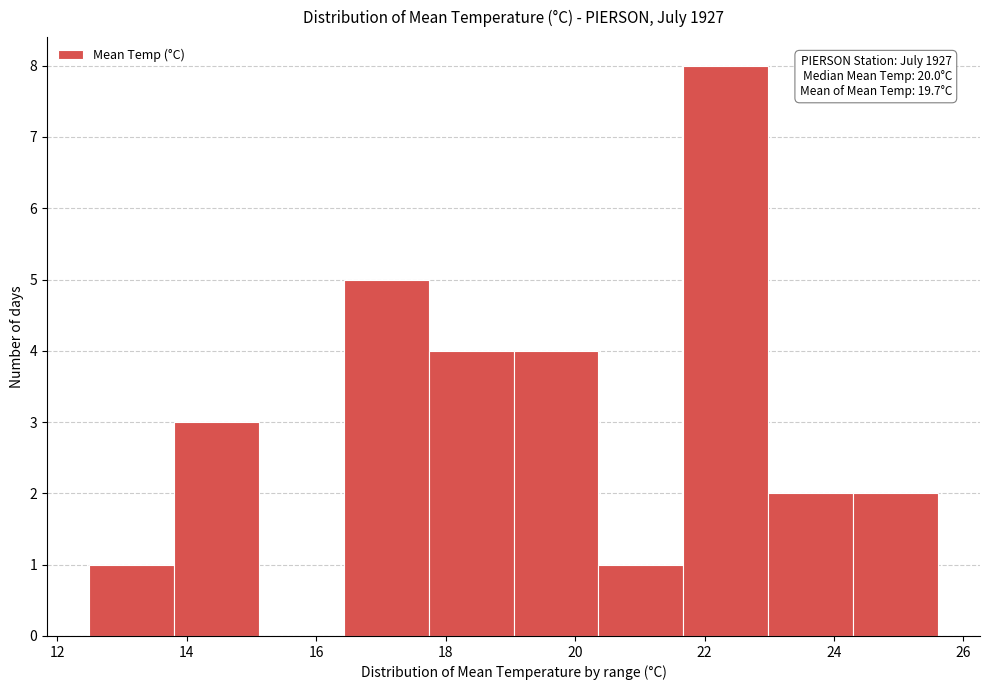

Which range on the x-axis has the tallest bar?

21.6 to 23.0